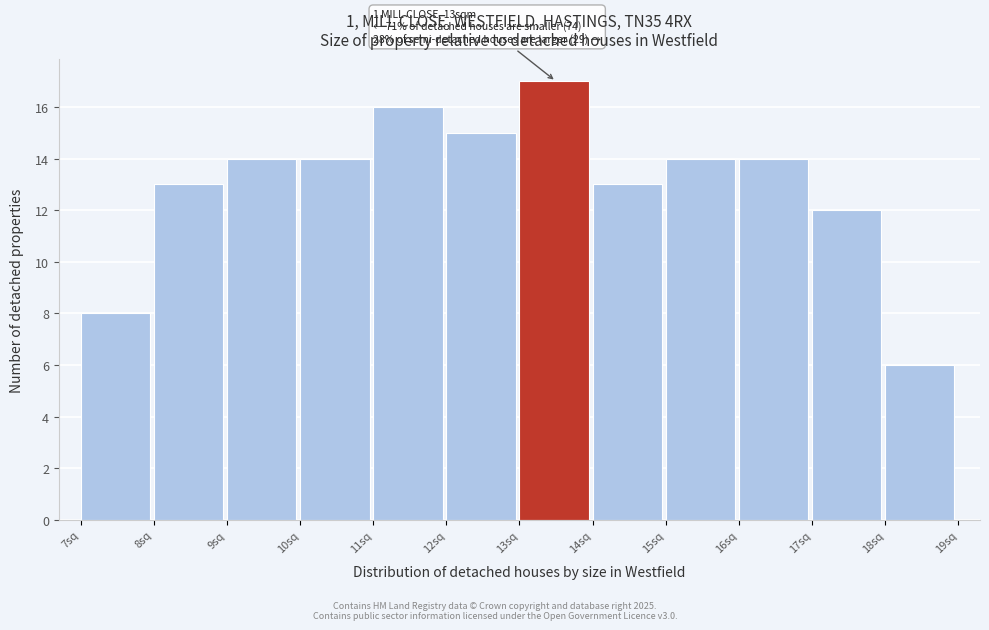

Over which range of the x-axis is the bar tallest?

13 to 14